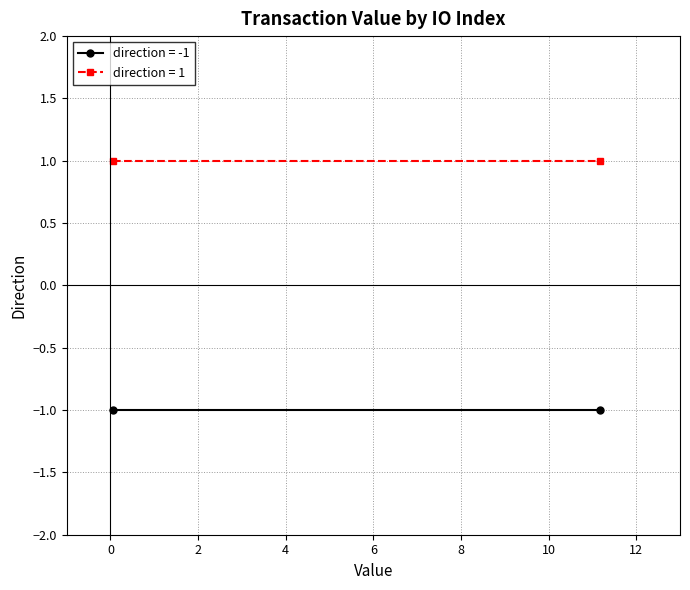

The value of direction=1 (io_index) at 1 is 1. True or false?

False